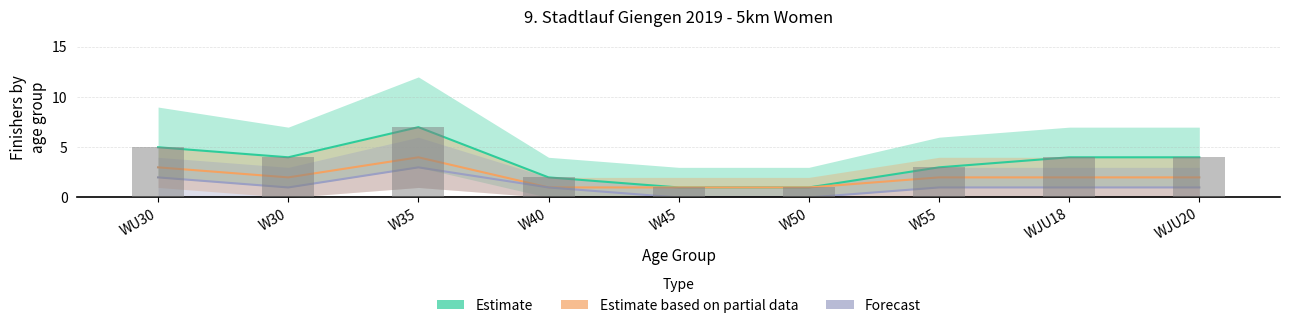

What is the maximum value for Forecast?

3